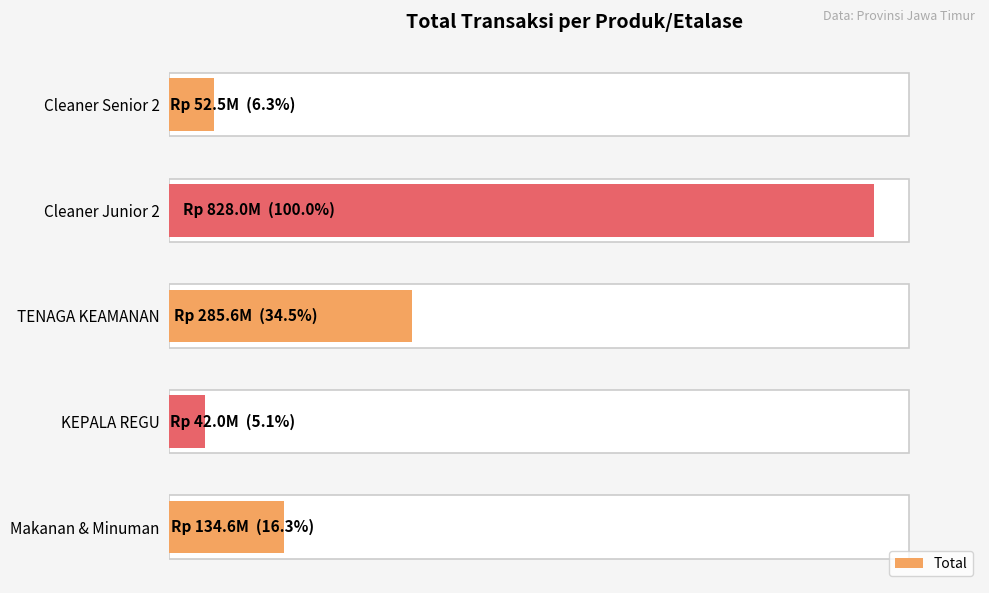

Does the chart contain stacked bars?

No